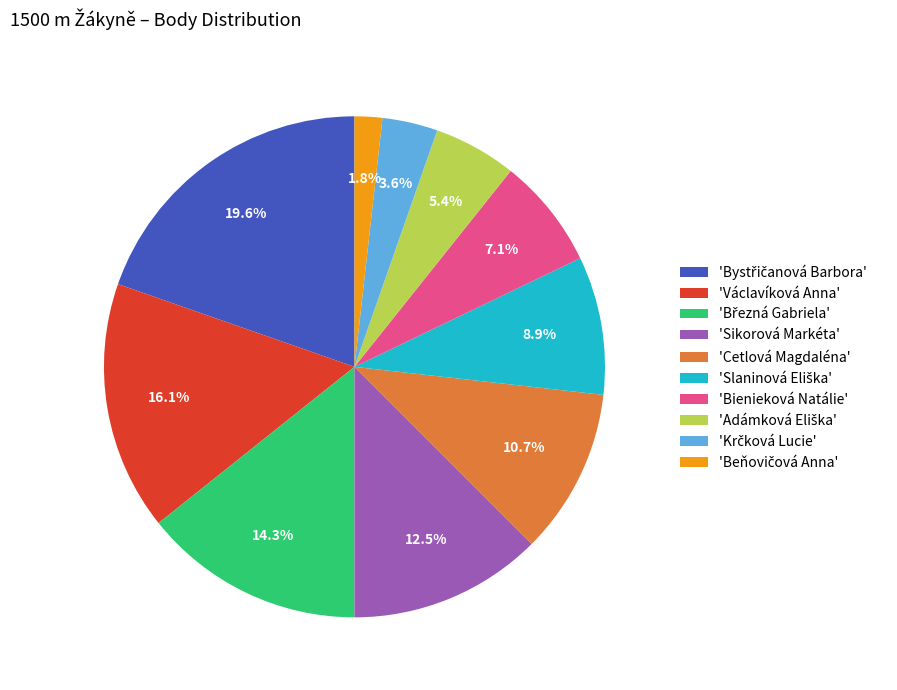

Does 'Václavíková Anna' represent more than half of the total?

No